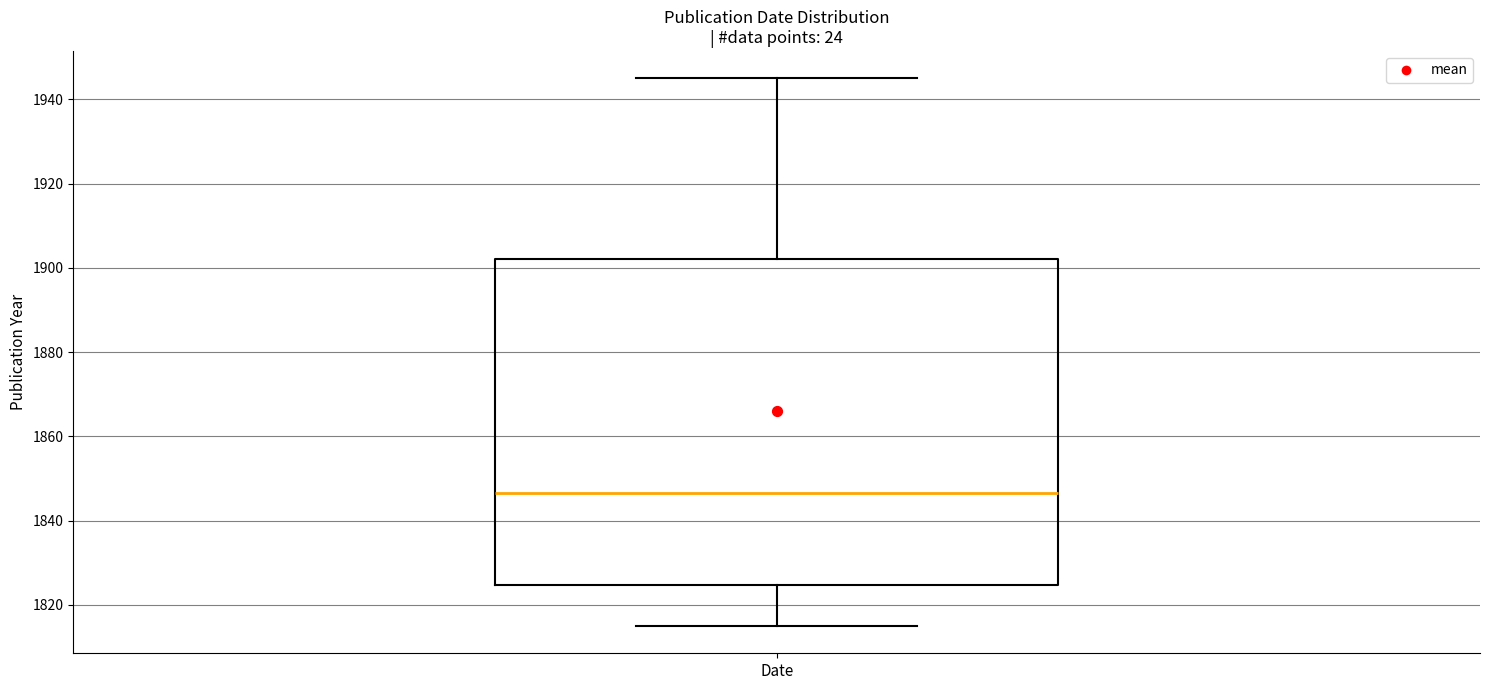

Where does the median line of the box for Date sit on the y-axis? The values are not printed on the chart, so give them approximately, as read against the axis.

1846